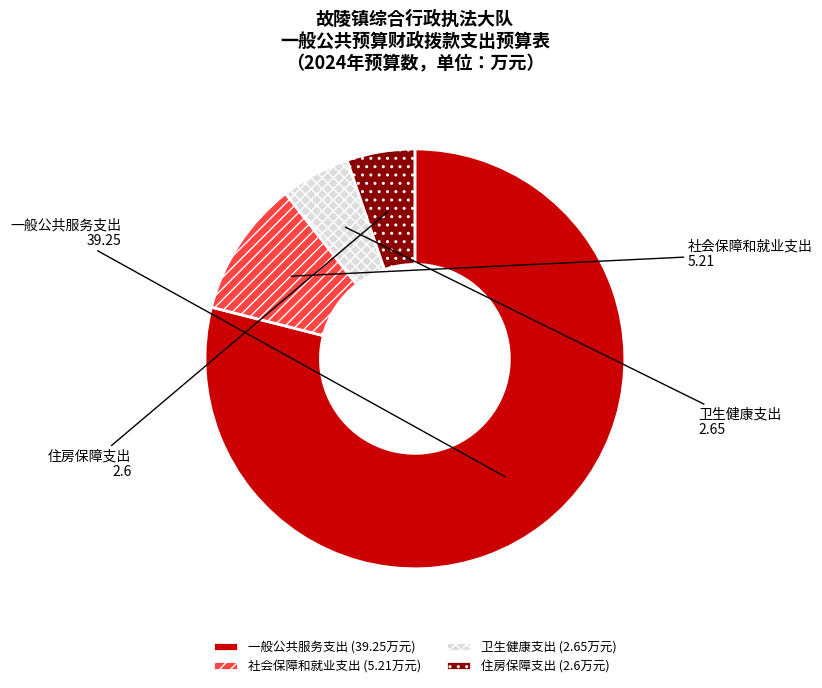

Do 住房保障支出 and 一般公共服务支出 together represent more than half of the pie?

Yes